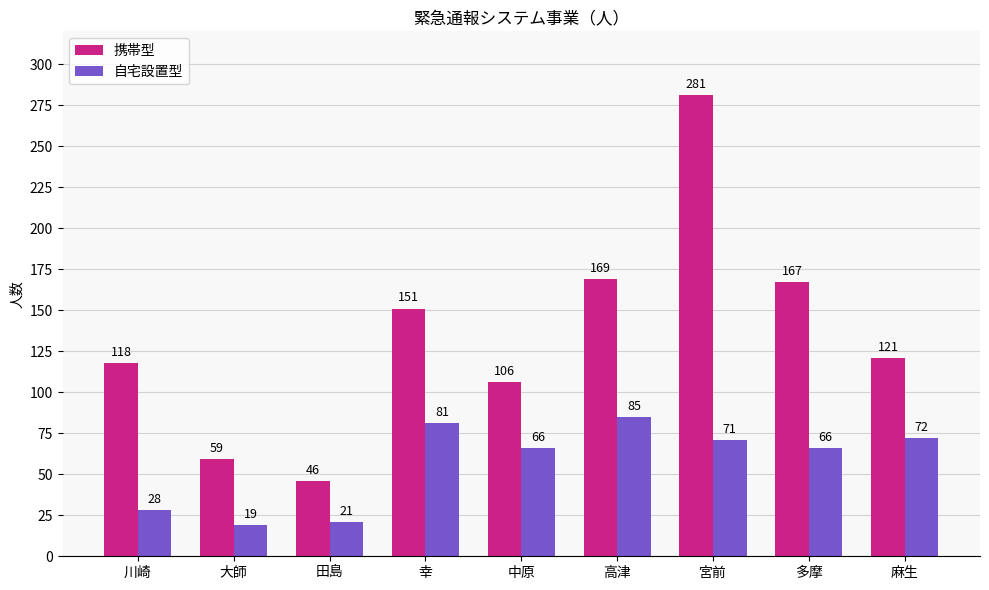

At which category is the sum across all series the highest?

宮前